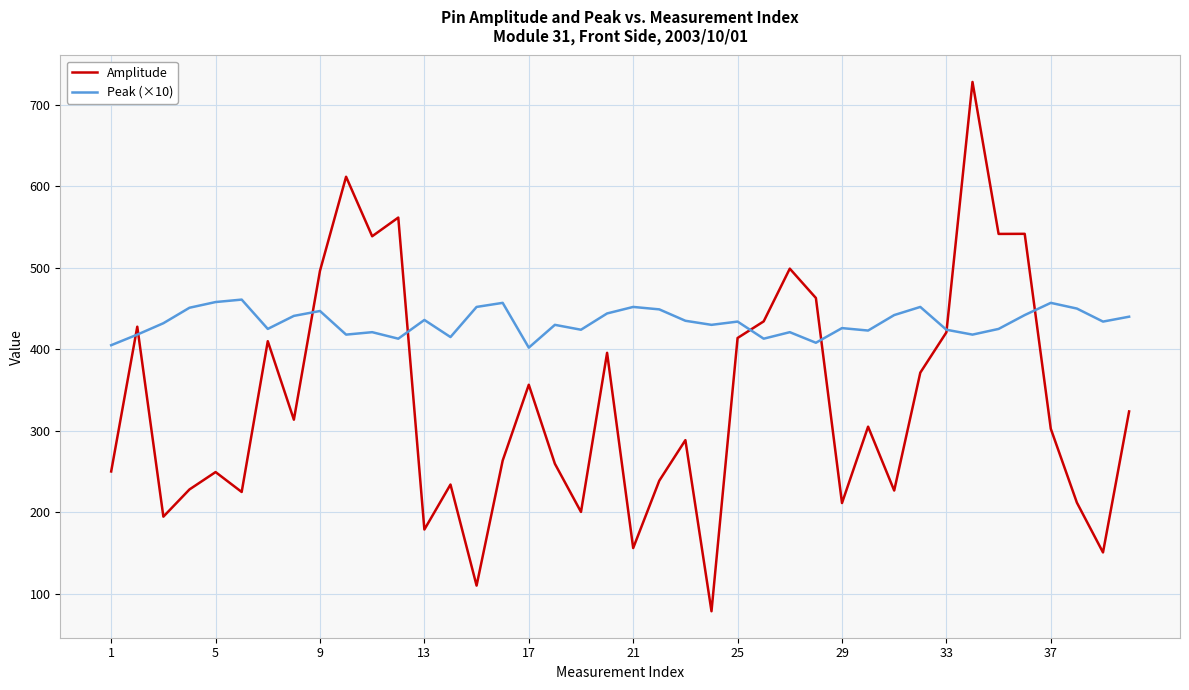

Which series has the widest spread of values?

Amplitude